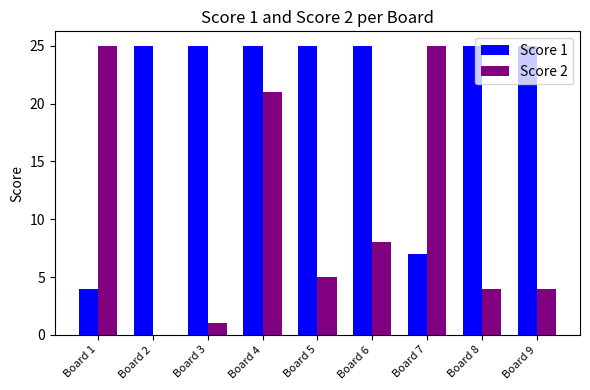

Between Board 7 and Board 9, which series saw the biggest shift?

Score 2